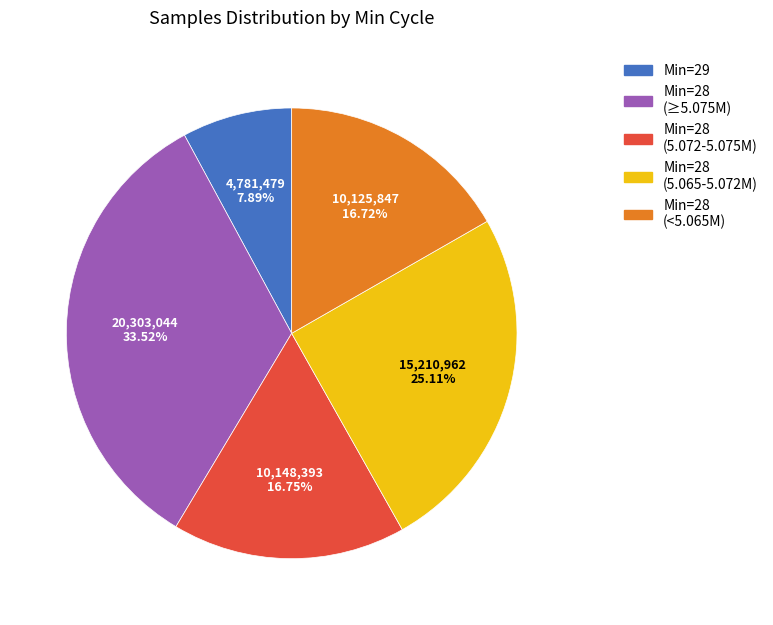

Does any single category account for the majority?

No